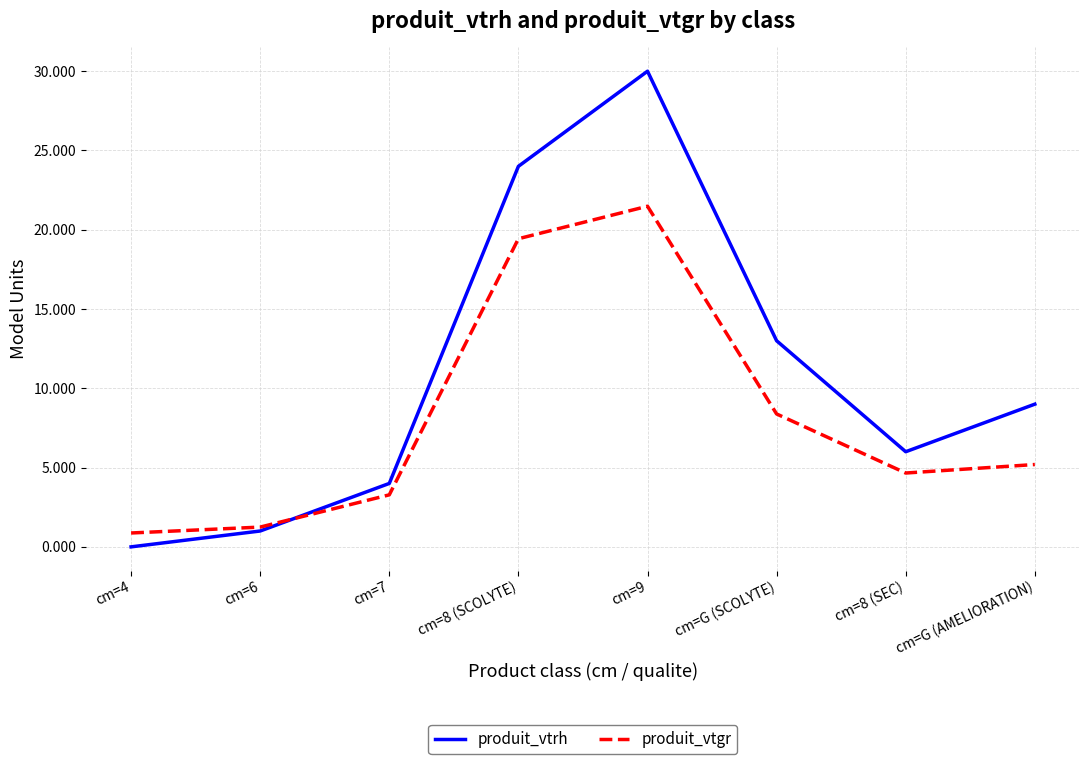

At which label does produit_vtgr reach its peak?

cm=9